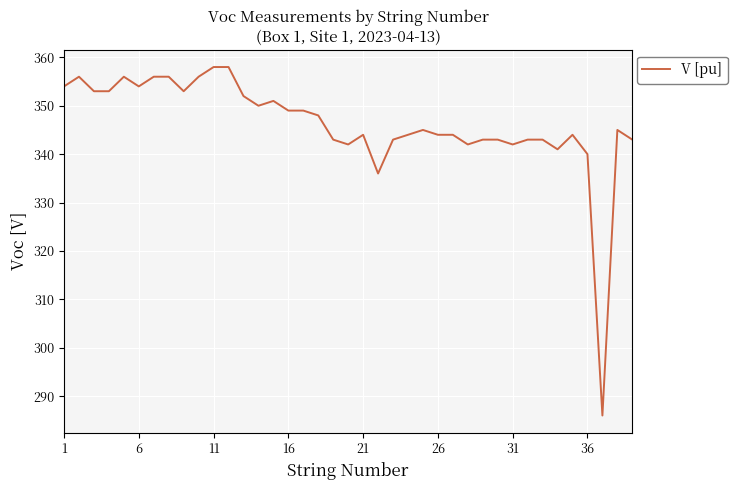

What is the maximum value shown in the chart?

358